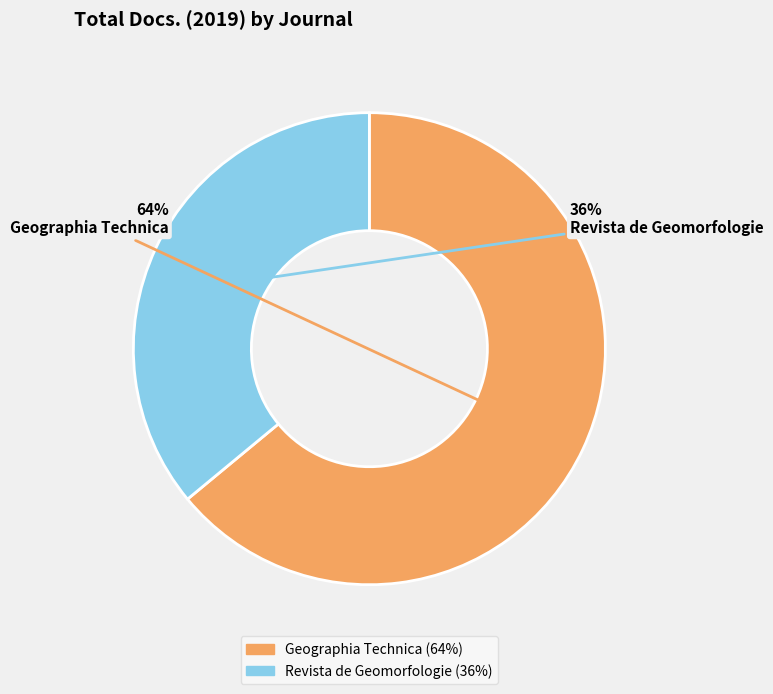

True or false: Geographia Technica accounts for 59% of the total.

False